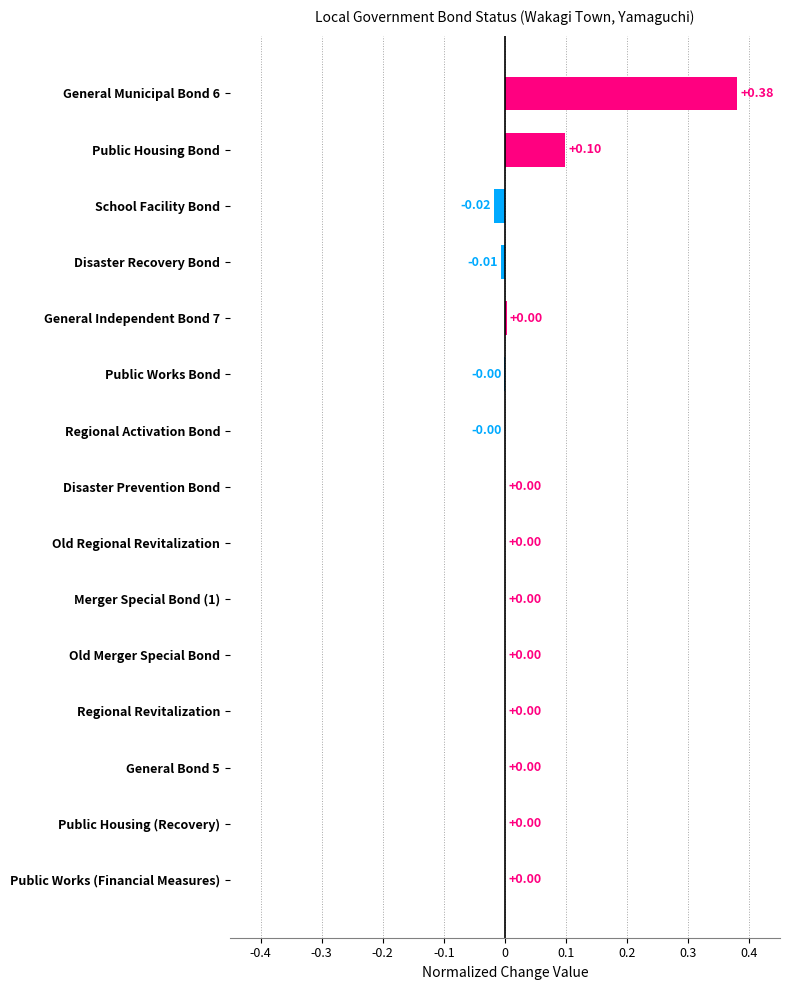

Which has a higher value, General Municipal Bond 6 or Merger Special Bond (1)?

General Municipal Bond 6